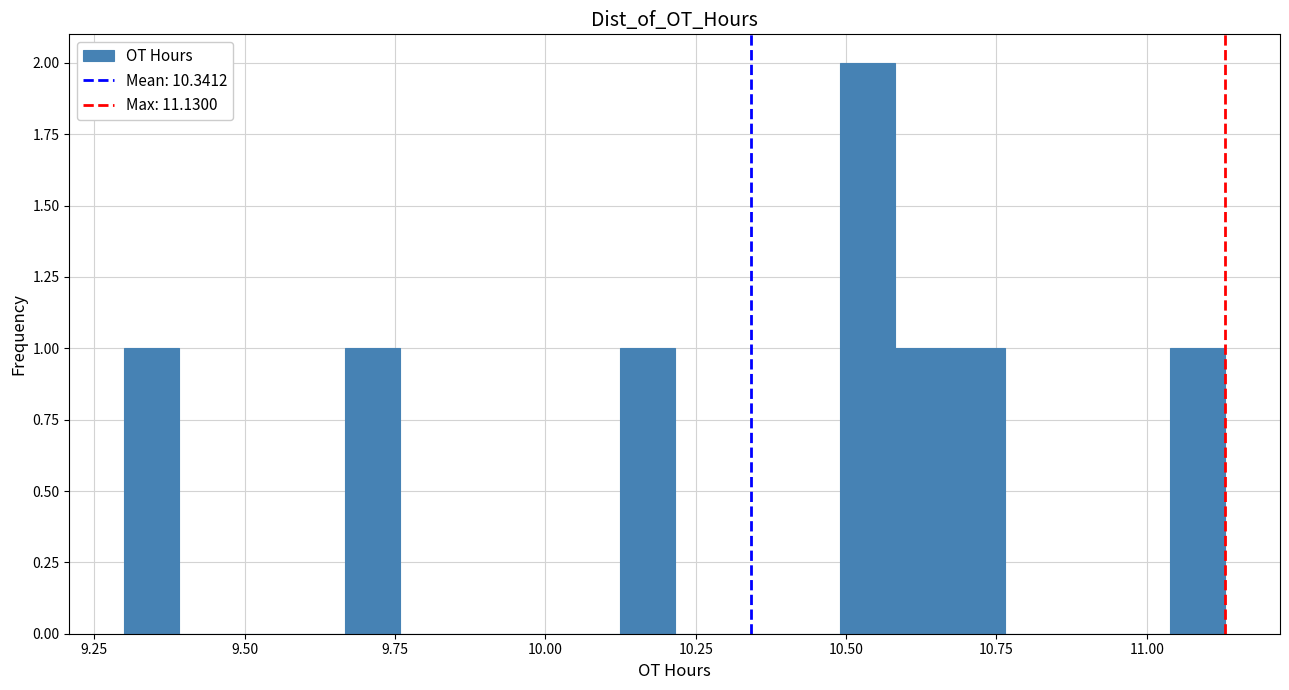

Read against the x-axis, roughly where is the centre of the tallest bar?

10.55